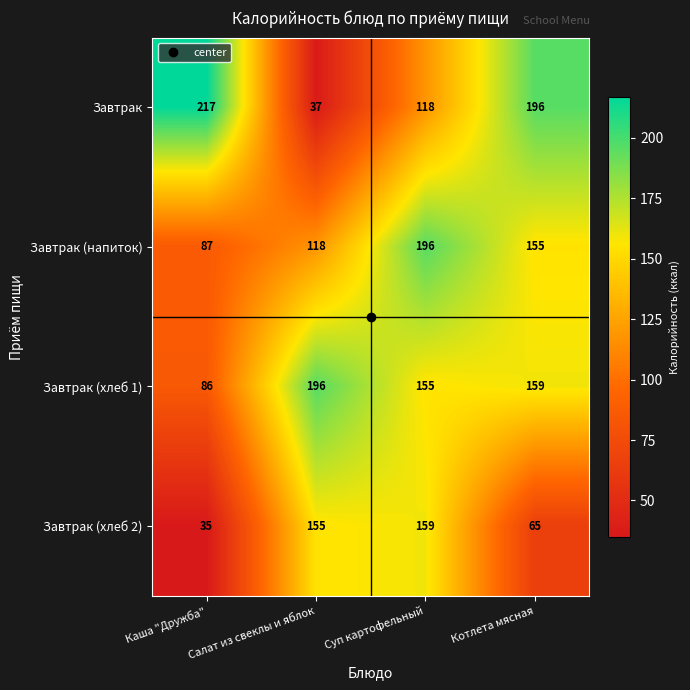

What is the total value across all series at Салат из свеклы и яблок?

506